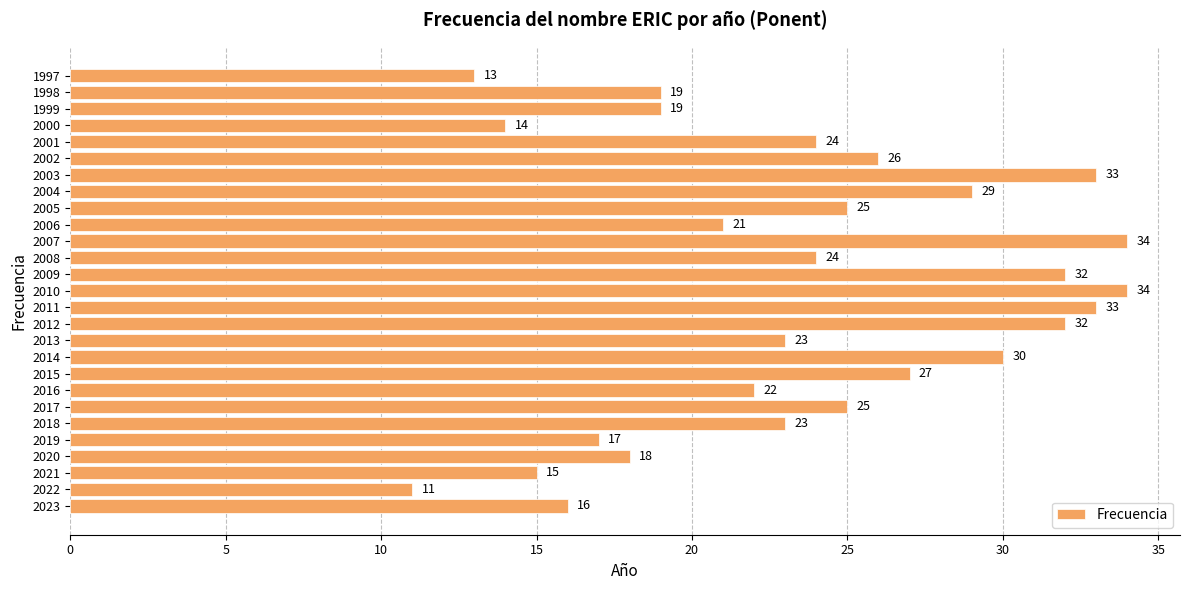

What is the smallest value displayed?

11